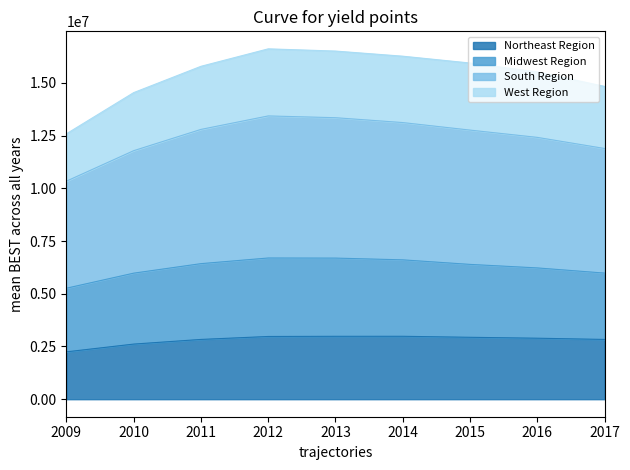

True or false: Northeast Region has more than 2 interior local peaks.

False